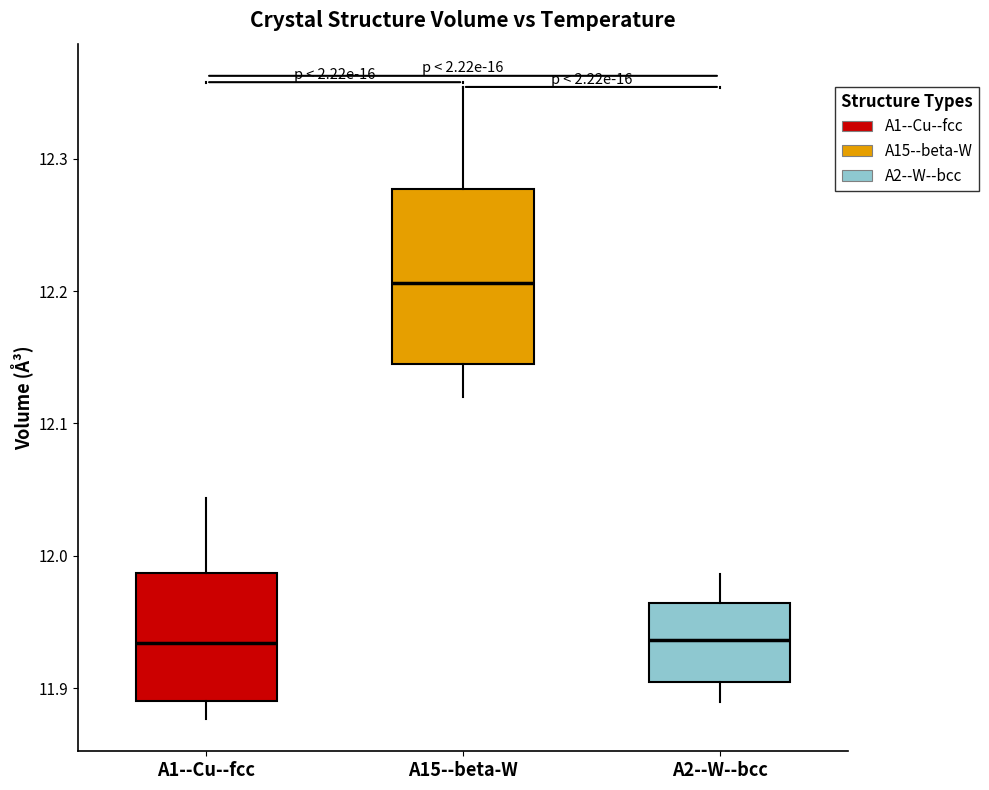

Which box is the tallest, from its lower edge to its upper edge?

A15--beta-W